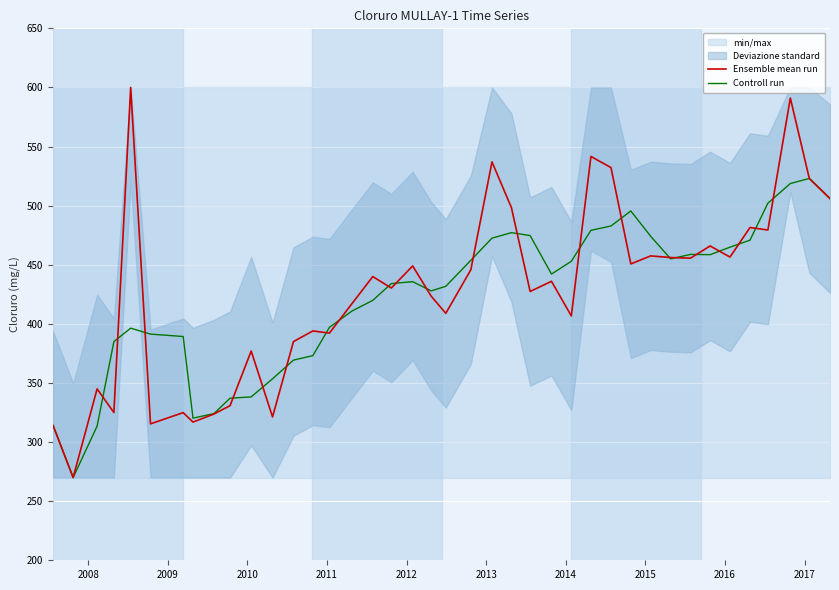

What is the highest value of the Ensemble mean run series?

600.0